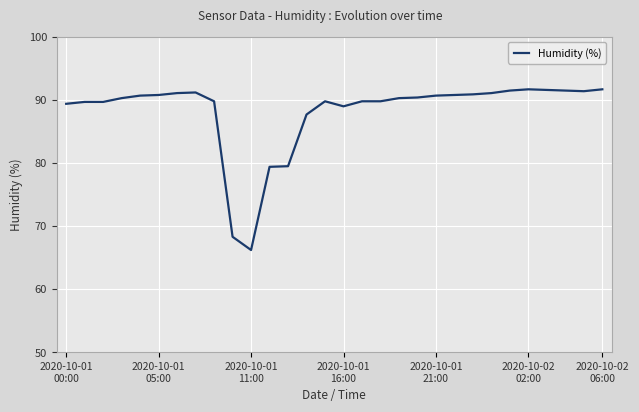

What is the minimum value shown in the chart?

66.2